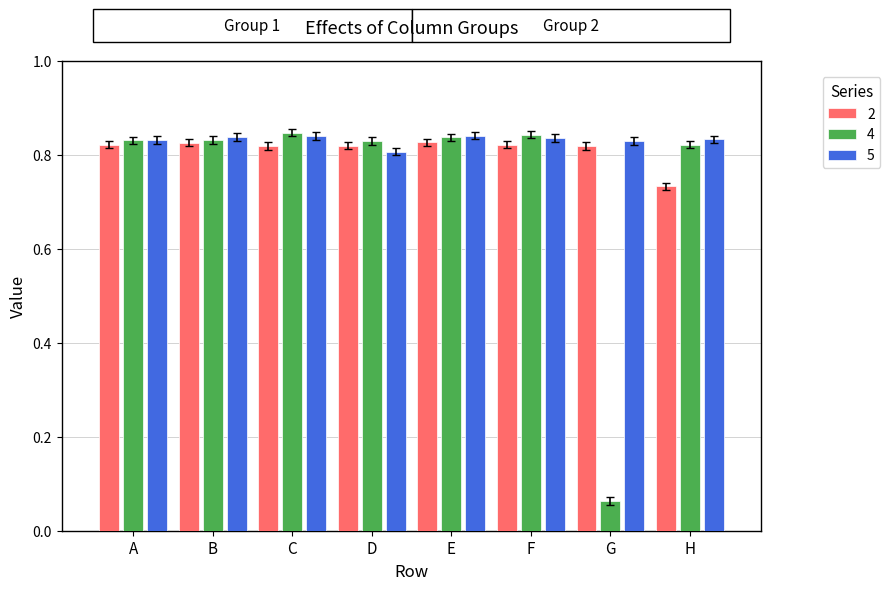

Count the 2 values in the range 0 to 1.

8